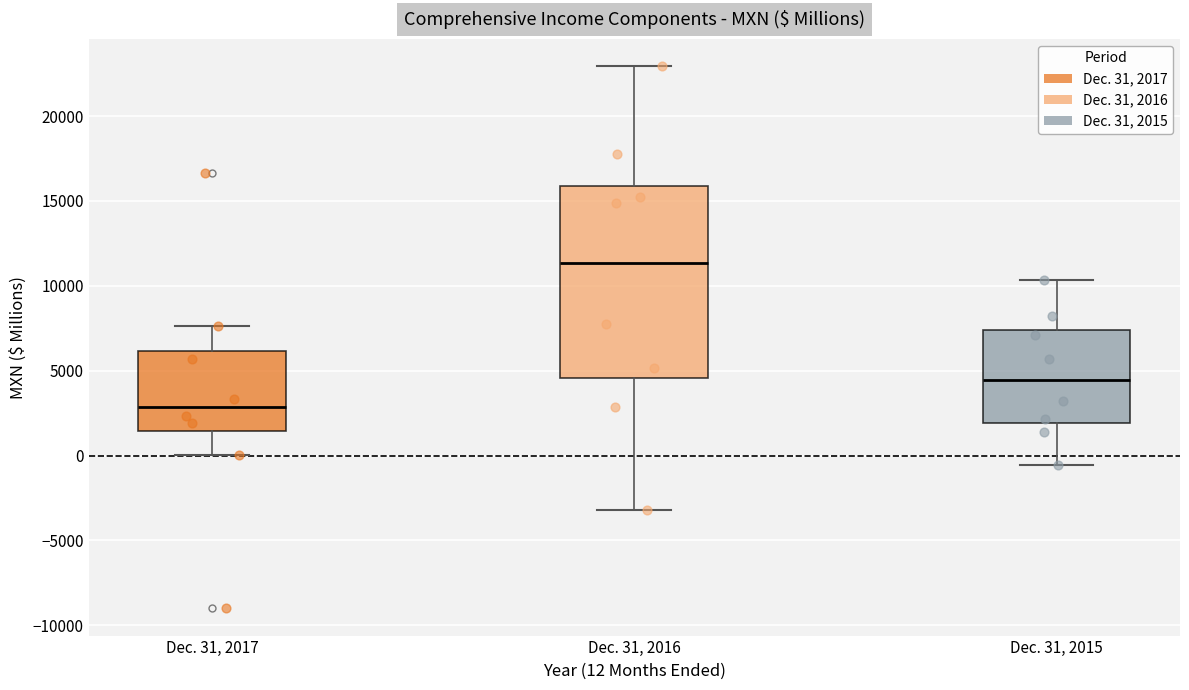

Reading left to right, transcribe this box plot: for each box, give where its median line is, the range the box spans, and where its two whiskers end, as read against the y-axis. The values are not printed on the chart, so give them approximately, as read against the axis.

Dec. 31, 2017: median 3000, box 1500 to 6000, whiskers 0 to 7500
Dec. 31, 2016: median 11500, box 4500 to 16000, whiskers -3000 to 23000
Dec. 31, 2015: median 4500, box 2000 to 7500, whiskers -500 to 10500